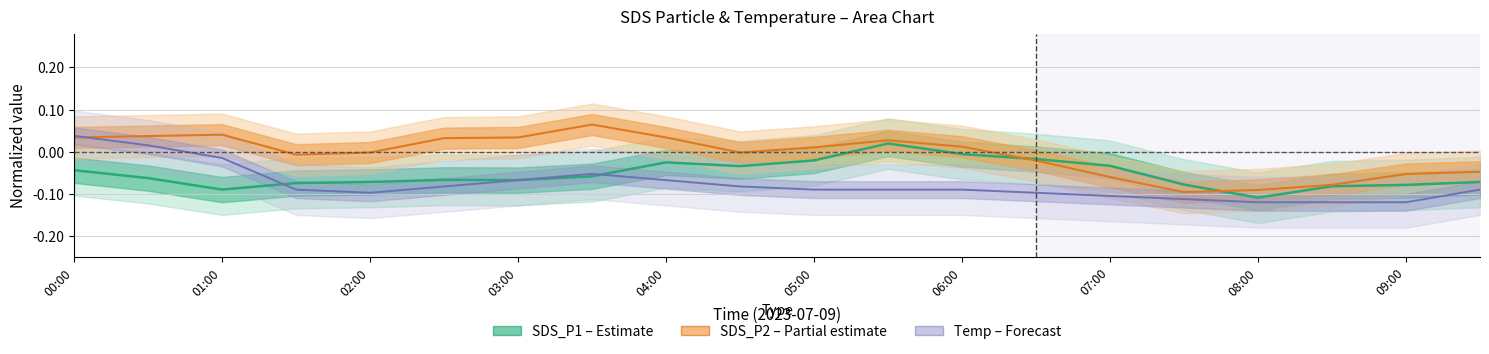

The SDS_P2 (Partial) series shows -0.0 at 03:00. True or false?

False